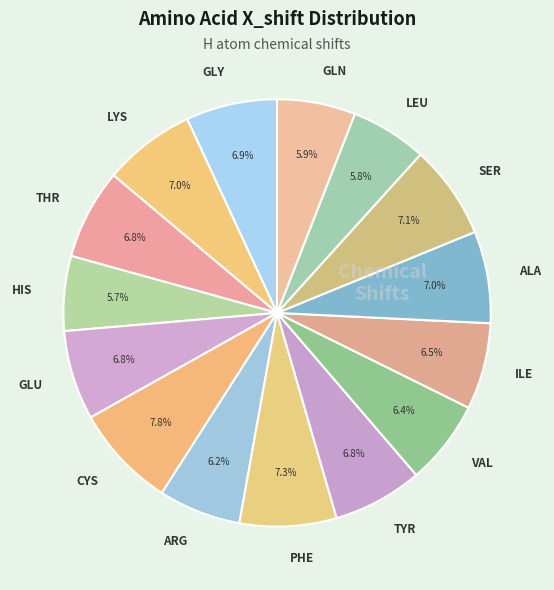

To the nearest percent, what is the combined percentage of PHE and TYR?

14%